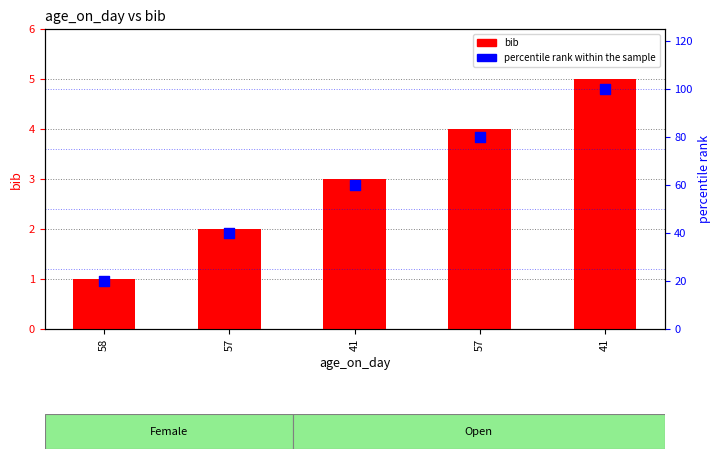

Which series has the largest total across all categories?

percentile rank within the sample